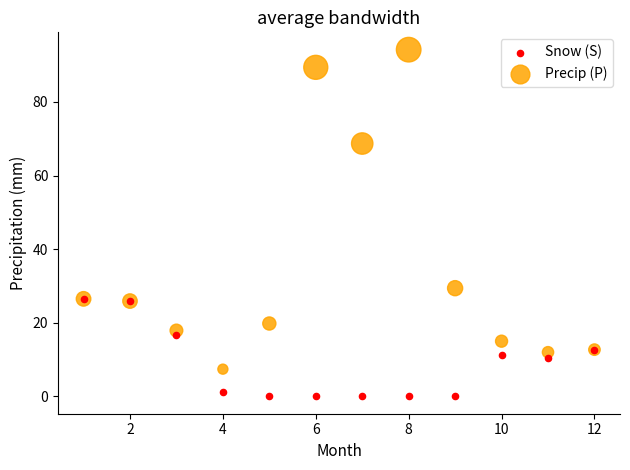

Which series reaches the minimum Y coordinate?

Snow (S)